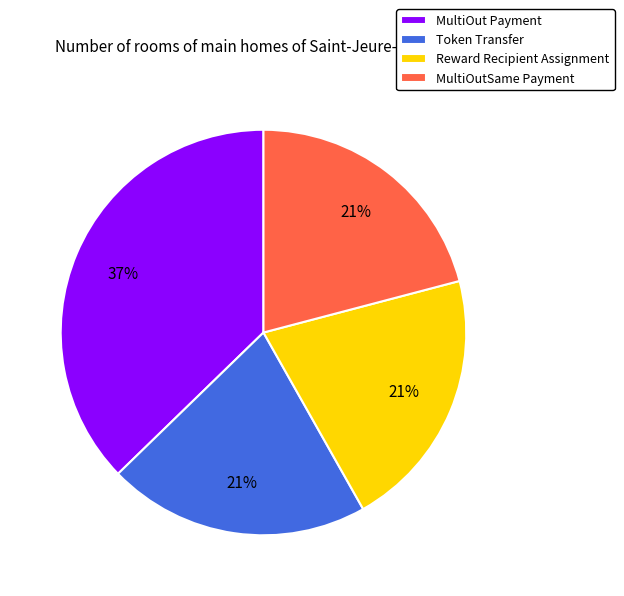

How many slices are in this pie chart?

4